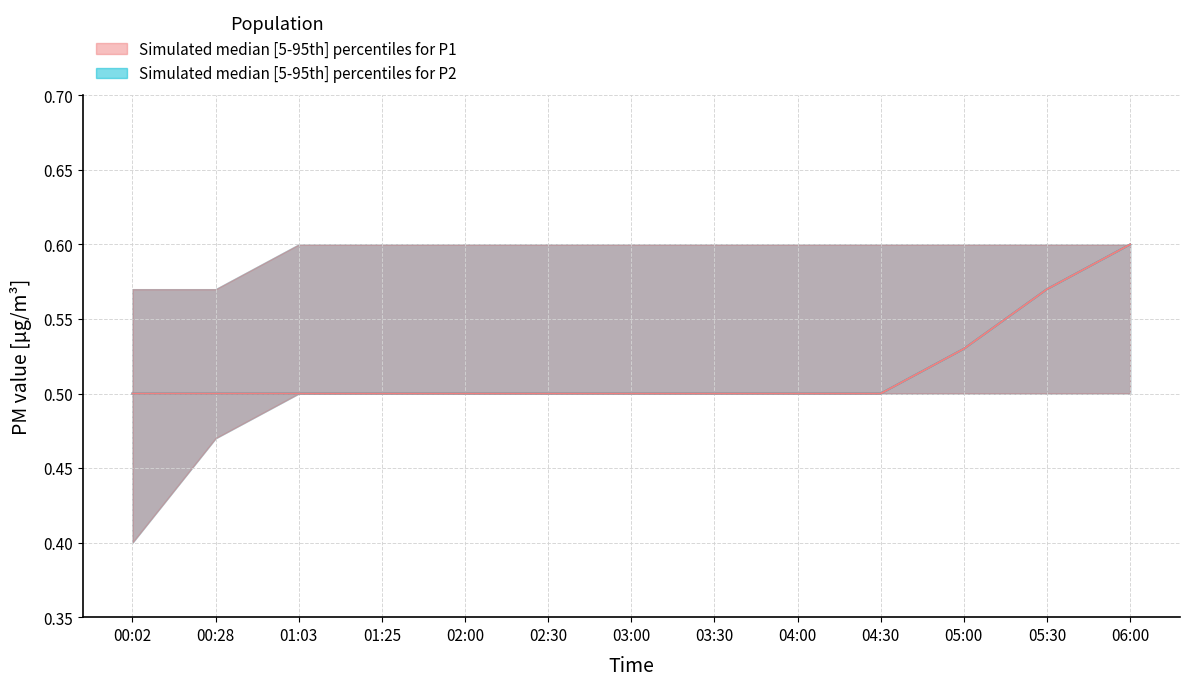

Read the P1_5th value at 02:00.

0.5